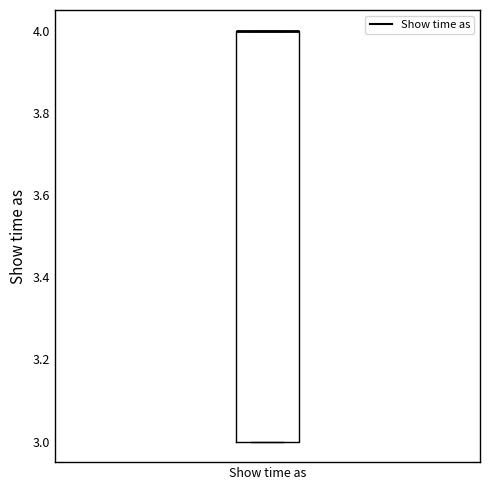

Transcribe this box plot: give where the median line is, the range the box spans, and where the two whiskers end, as read against the y-axis. The values are not printed on the chart, so give them approximately, as read against the axis.

median 4 (drawn on the box's upper edge), box 3 to 4, whiskers 3 to 4